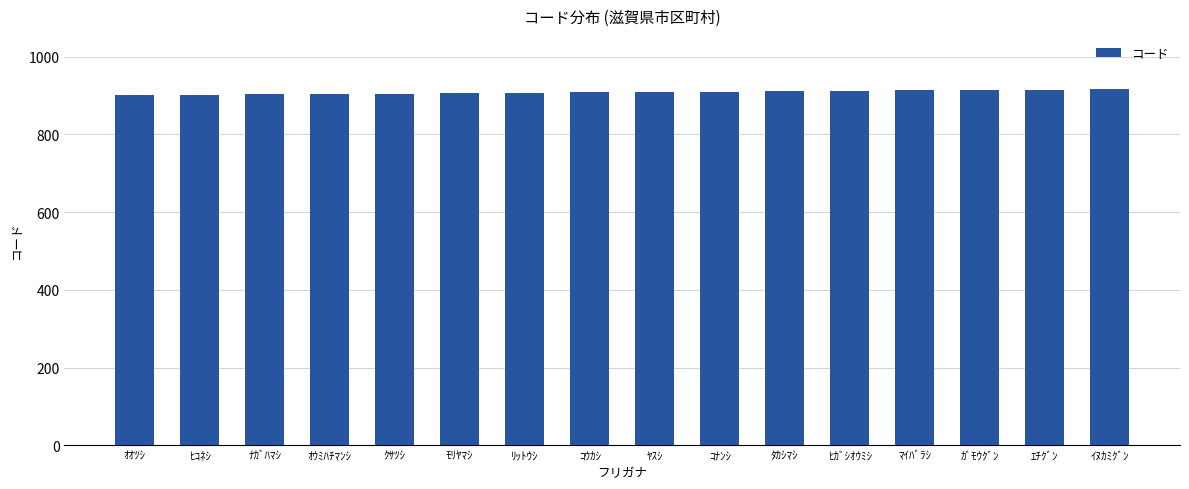

What is the change in value from ﾋｺﾈｼ to ﾀｶｼﾏｼ?

+9